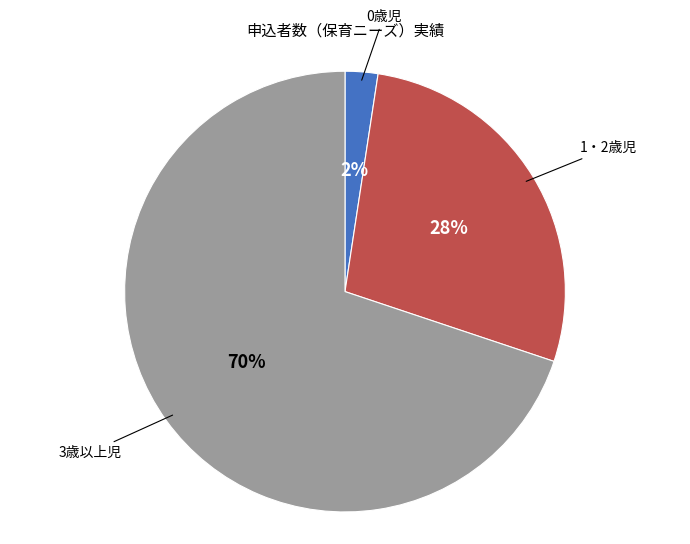

Is there a majority slice in this chart?

Yes